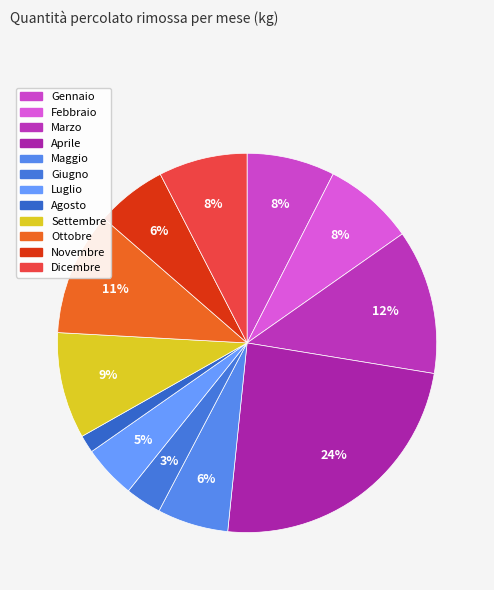

Which slice is the largest?

Aprile